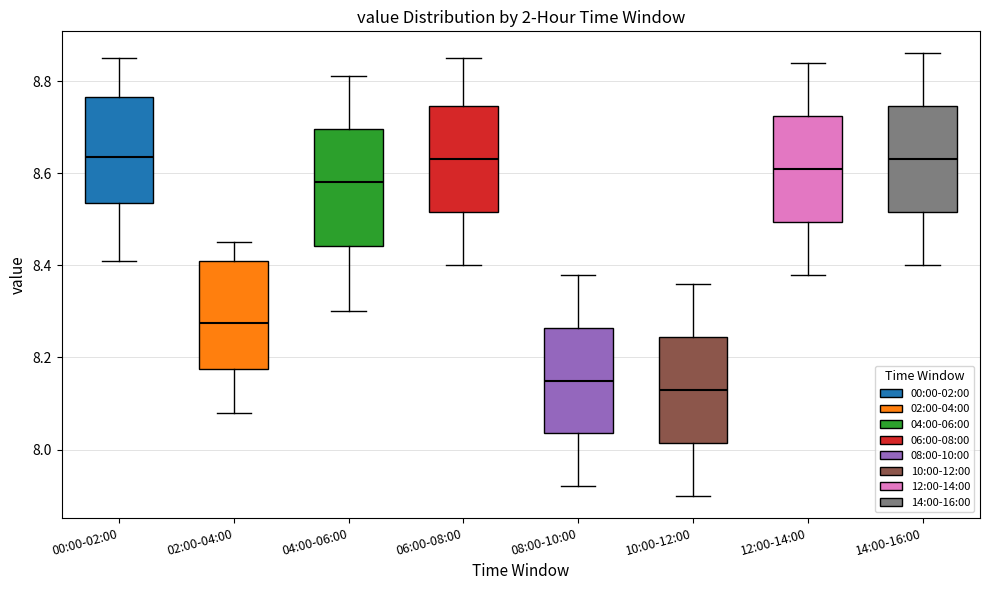

Reading left to right, transcribe this box plot: for each box, give where its median line is, the range the box spans, and where its two whiskers end, as read against the y-axis. The values are not printed on the chart, so give them approximately, as read against the axis.

00:00-02:00: median 8.64, box 8.54 to 8.76, whiskers 8.42 to 8.86
02:00-04:00: median 8.28, box 8.18 to 8.42, whiskers 8.08 to 8.46
04:00-06:00: median 8.58, box 8.44 to 8.70, whiskers 8.30 to 8.82
06:00-08:00: median 8.64, box 8.52 to 8.74, whiskers 8.40 to 8.86
08:00-10:00: median 8.16, box 8.04 to 8.26, whiskers 7.92 to 8.38
10:00-12:00: median 8.14, box 8.02 to 8.24, whiskers 7.90 to 8.36
12:00-14:00: median 8.62, box 8.50 to 8.72, whiskers 8.38 to 8.84
14:00-16:00: median 8.64, box 8.52 to 8.74, whiskers 8.40 to 8.86